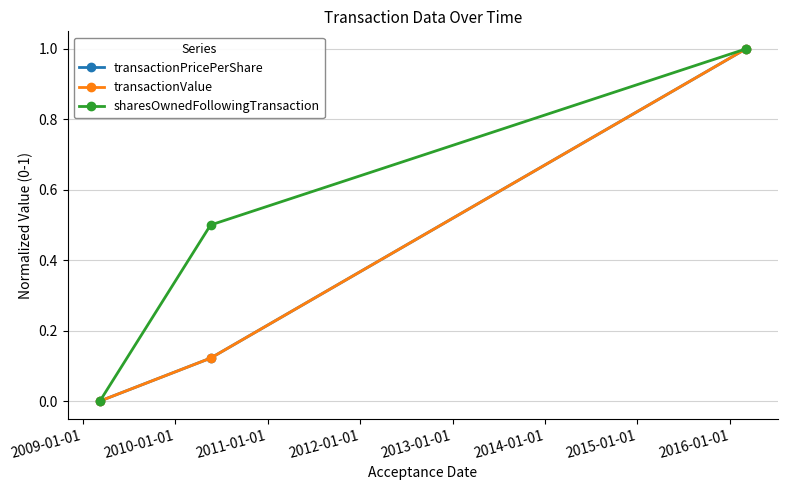

What is the value of the sharesOwnedFollowingTransaction point at the 3rd from the left?

1.0